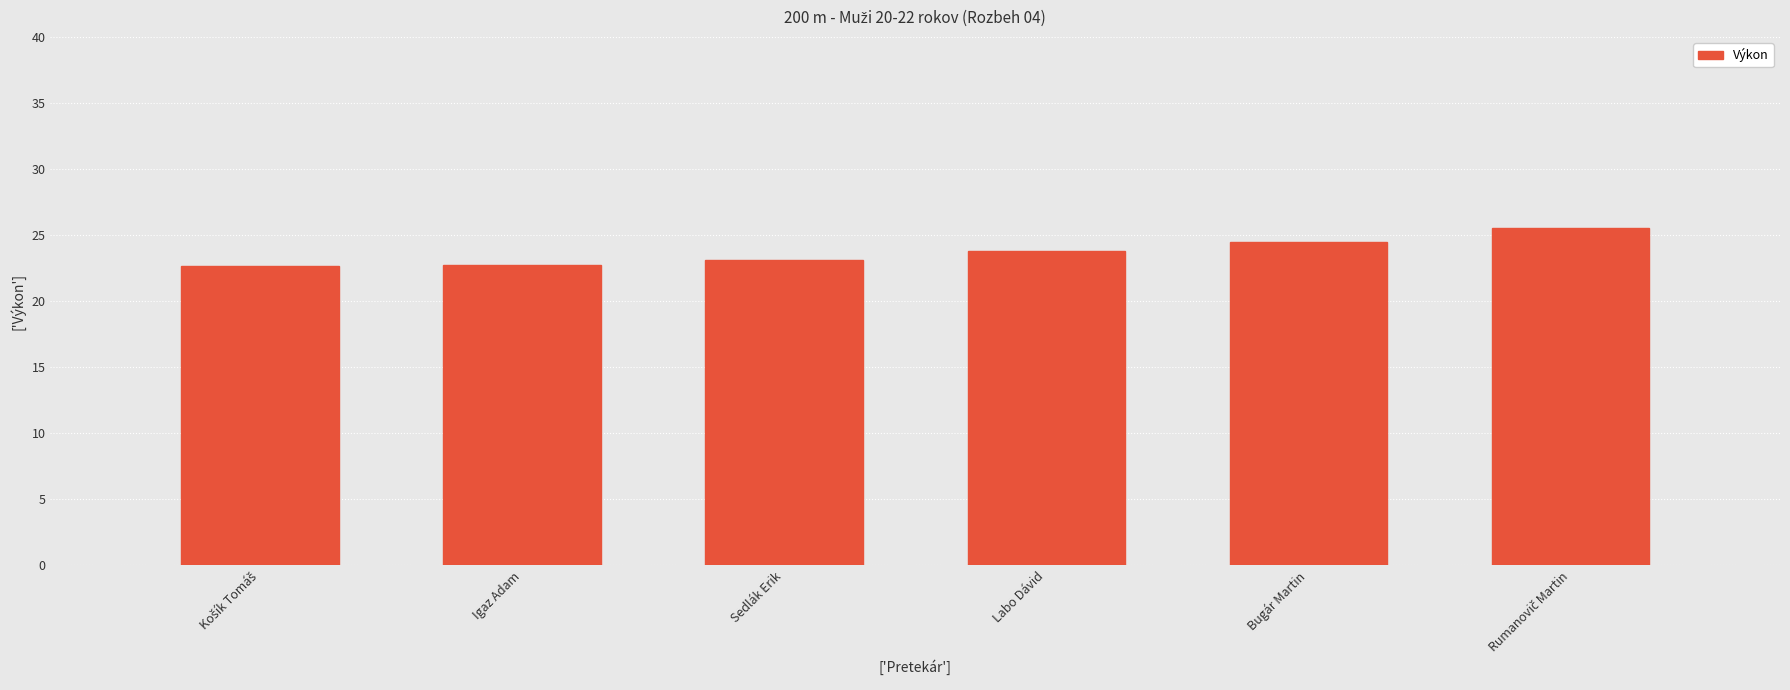

What position from the right is Bugár Martin?

2